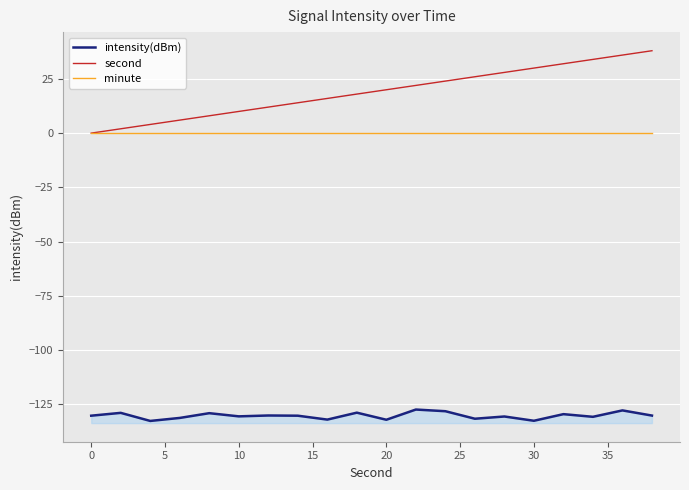

Is the value of minute at 14 greater than the value of intensity(dBm) at 16?

Yes